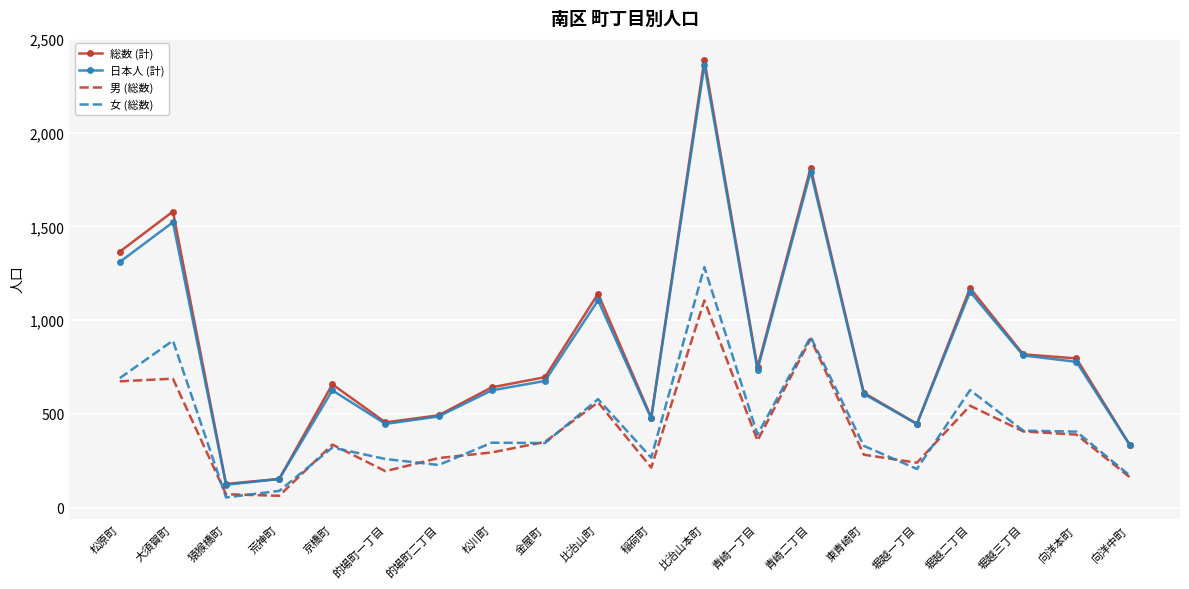

At which category does 総数 (計) reach its first local valley?

猿猴橋町